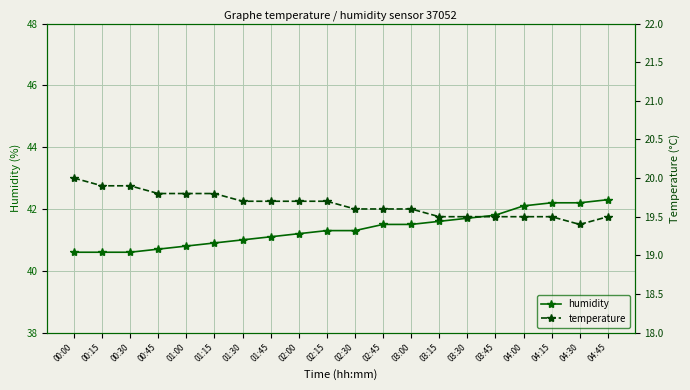

What is the label of the 2nd point from the left?

00:15